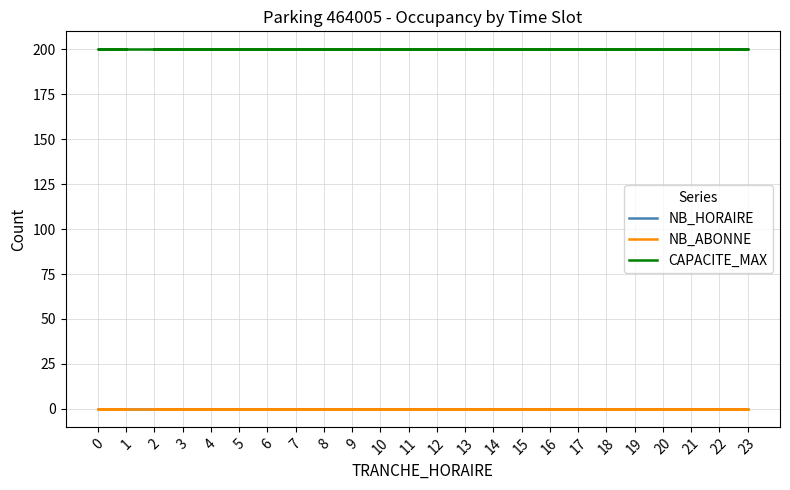

True or false: NB_ABONNE and NB_HORAIRE intersect in this chart.

False